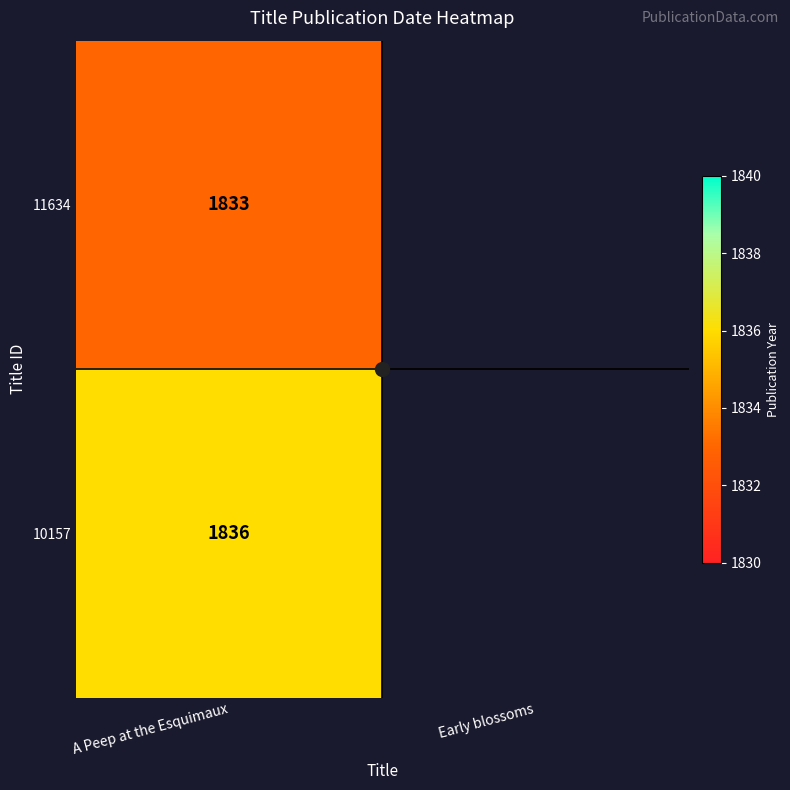

True or false: 11634 has a value of 3126.5 at A Peep at the Esquimaux.

False